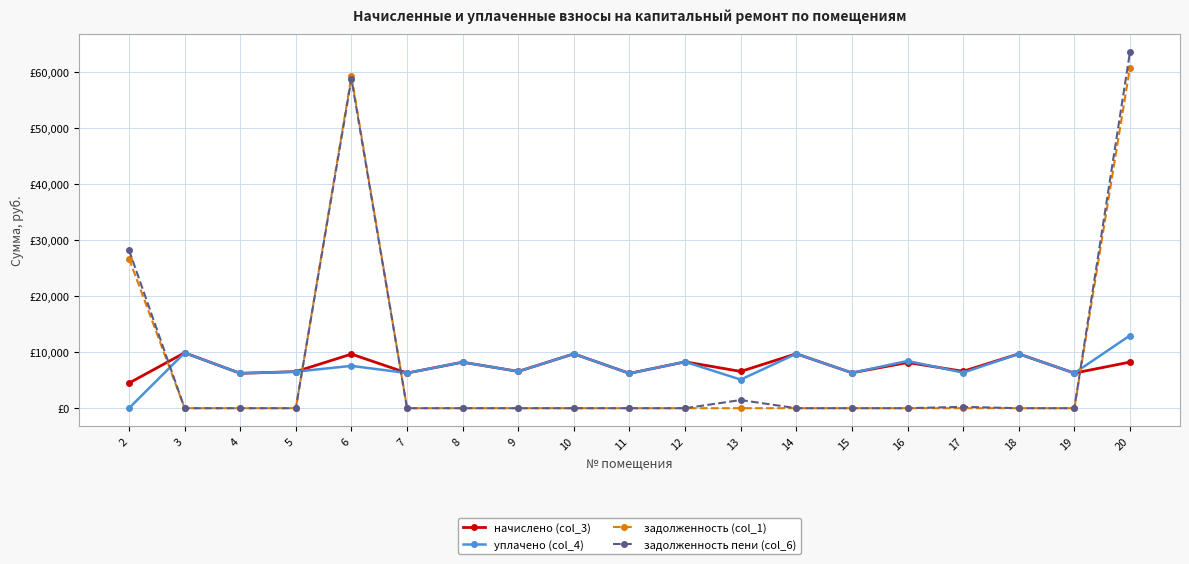

List the series in order of their peak value, highest first.

задолженность пени (col_6), задолженность (col_1), уплачено (col_4), начислено (col_3)